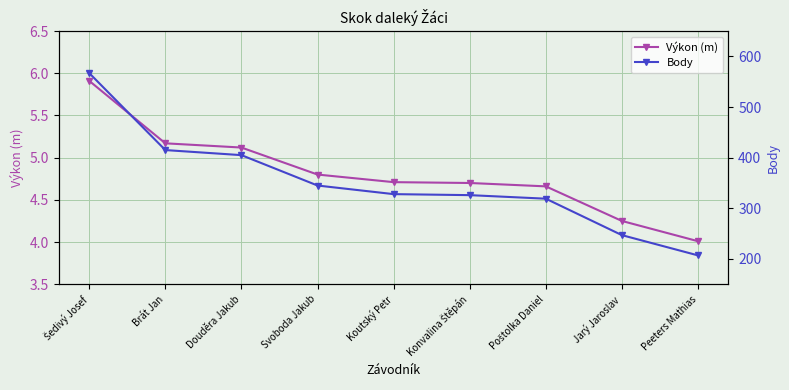

At which label is Body closest to 387?

Douděra Jakub